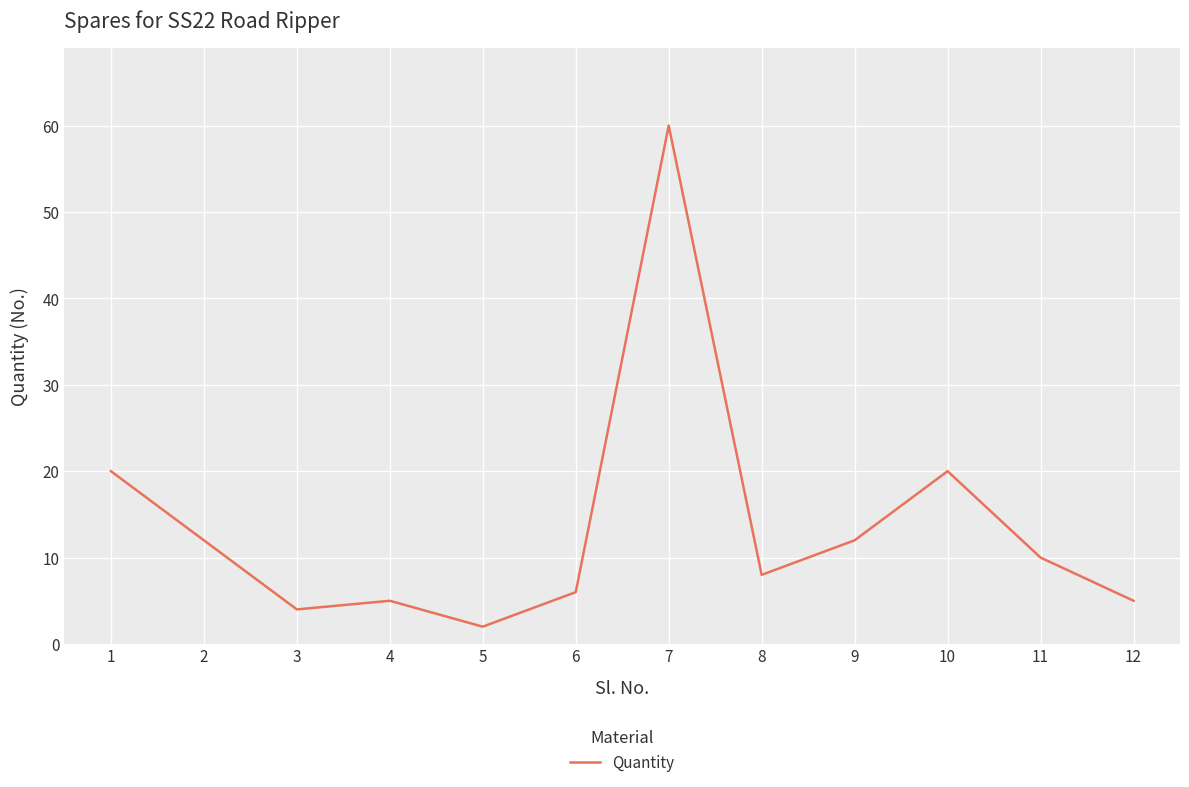

Between 7 and 9, which is larger?

7